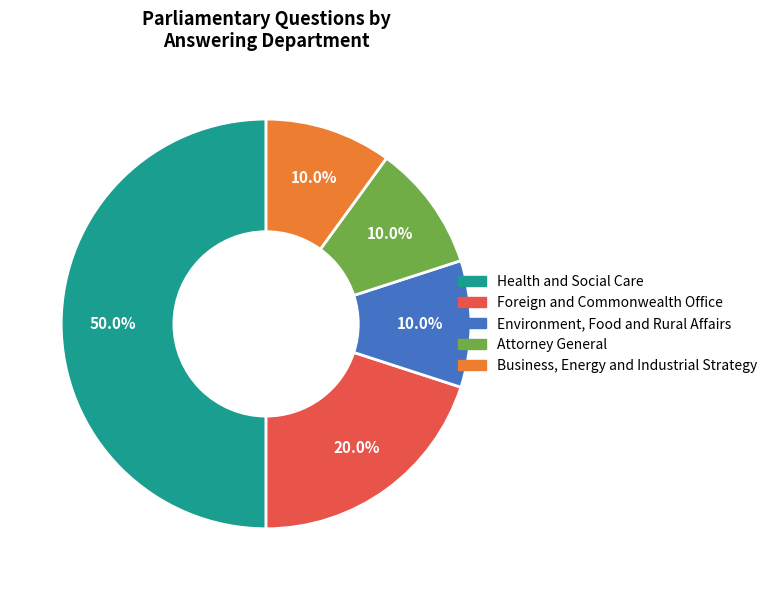

Does Attorney General account for over 50% of the chart?

No